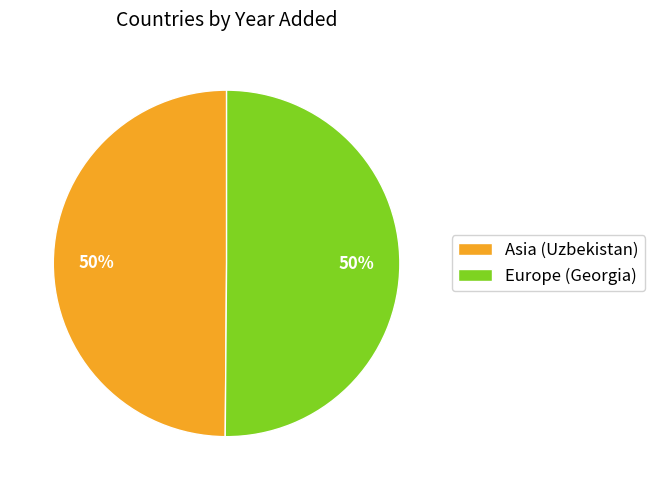

How many slices are in this pie chart?

2